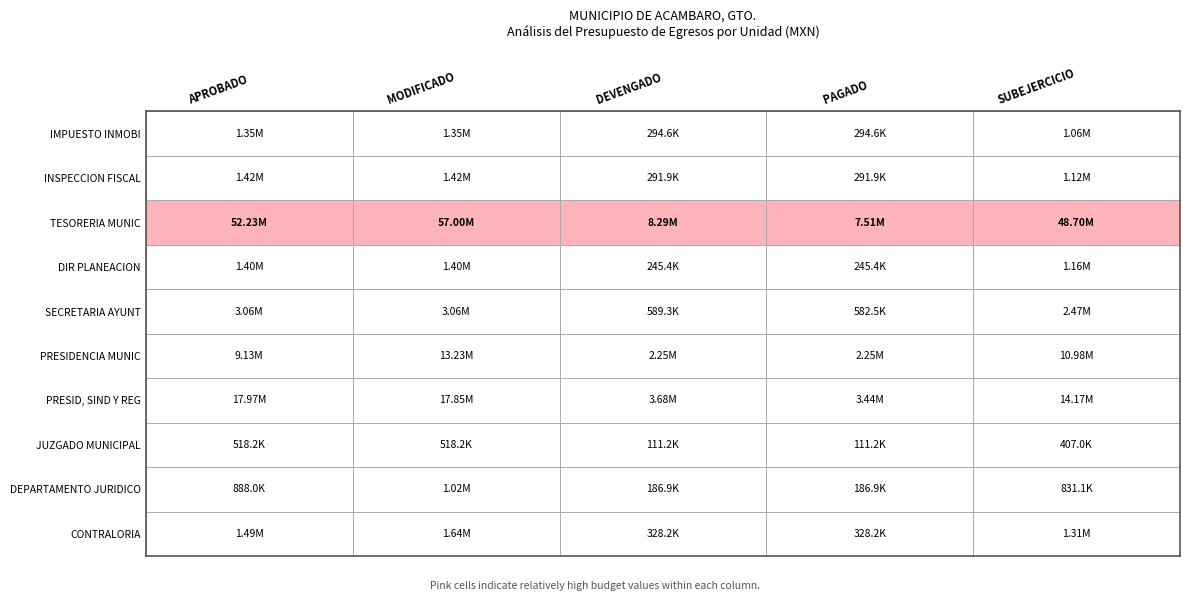

What is the difference between the maximum and minimum values in the CONTRALORIA series?

1311188.3